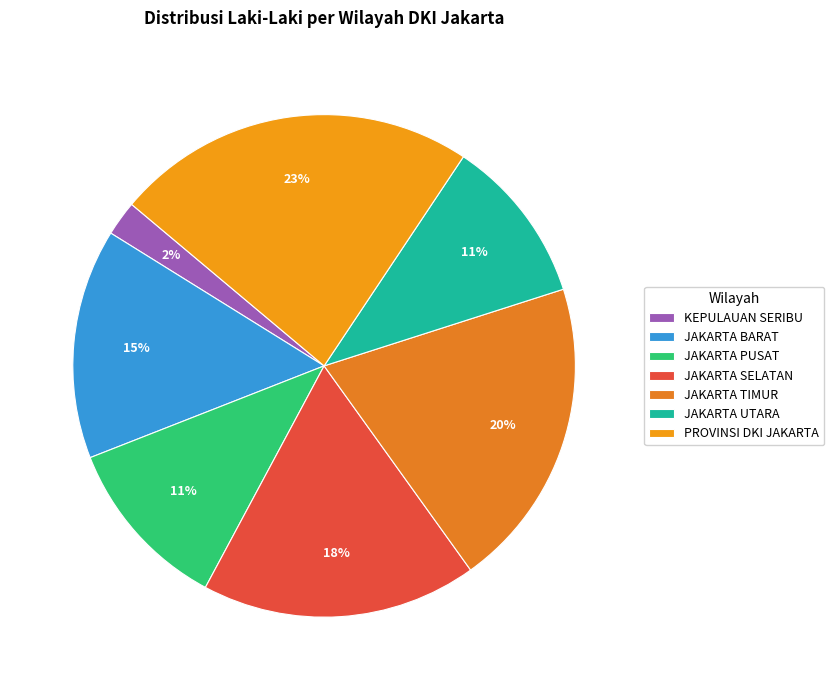

To the nearest percent, what is the difference between the JAKARTA TIMUR and JAKARTA UTARA slice percentages?

9%